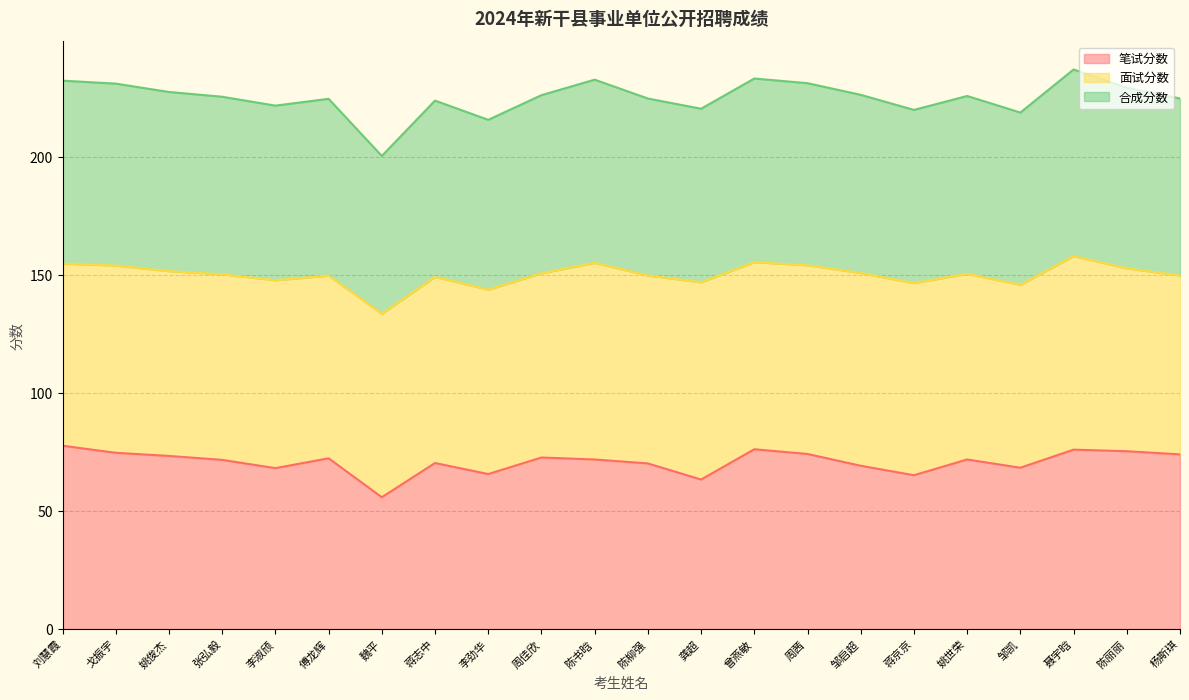

How many lines are shown in the chart?

3